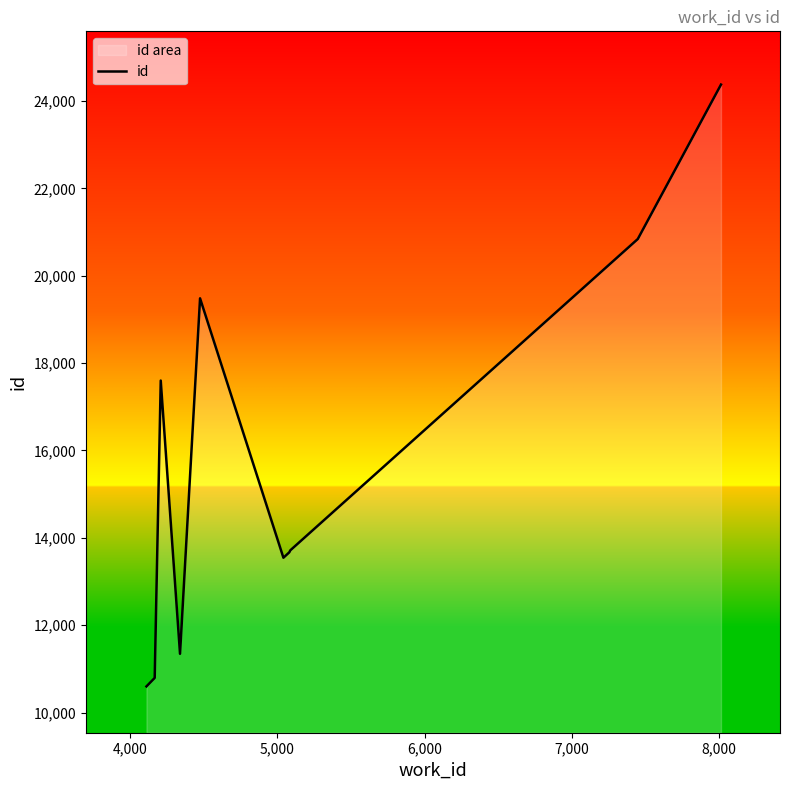

What is the difference between the maximum and minimum values?

13774